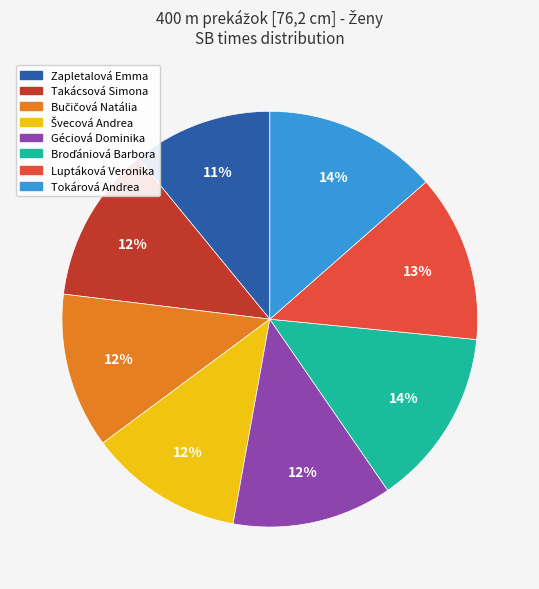

Is Takácsová Simona the majority of the pie?

No